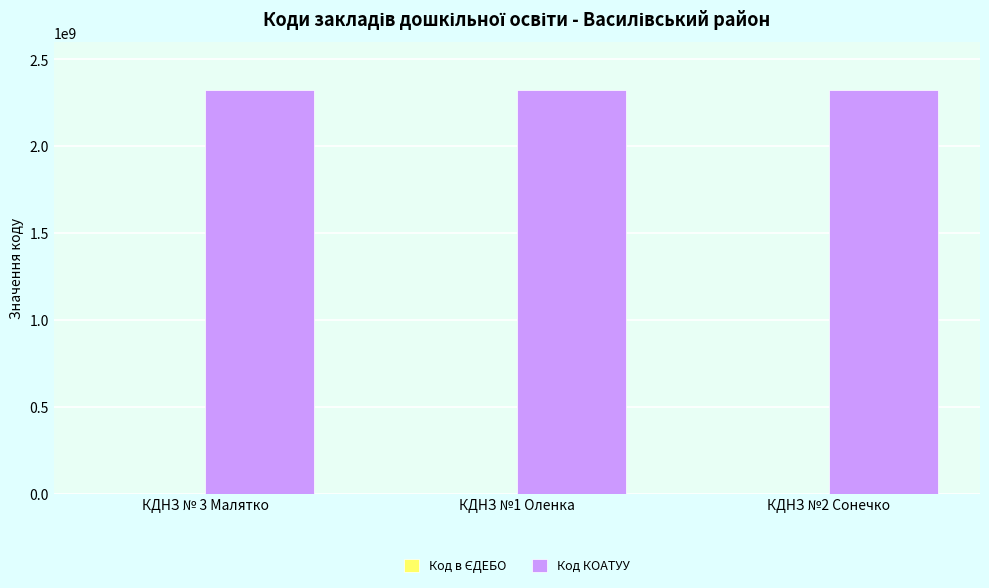

The value of Код КОАТУУ at КДНЗ № 3 Малятко is 1375989807. True or false?

False